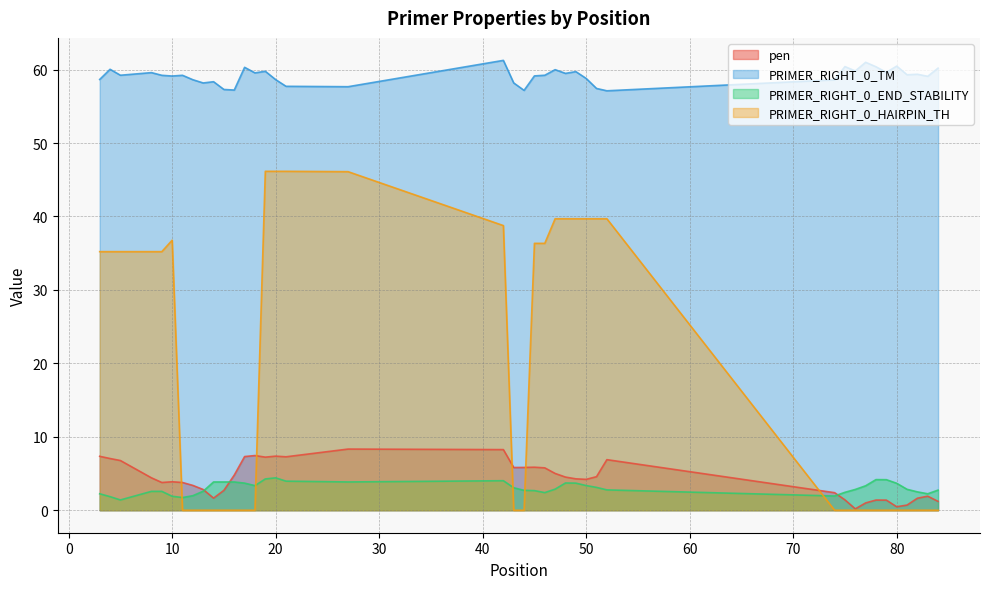

Reading left to right, extract all data points from this chart.

pen: 7.3	7.0	6.8	4.4	3.8	3.9	3.8	3.4	2.8	1.6	2.7	4.8	7.3	7.4	7.2	7.4	7.3	8.3	8.3	5.8	5.8	5.9	5.8	5.0	4.5	4.3	4.2	4.6	6.9	2.4	1.4	0.2	1.0	1.4	1.4	0.5	0.7	1.6	1.9	1.2
PRIMER_RIGHT_0_TM: 58.7	60.0	59.2	59.6	59.2	59.1	59.2	58.6	58.2	58.4	57.3	57.2	60.3	59.6	59.8	58.6	57.7	57.7	61.3	58.2	57.2	59.1	59.2	60.0	59.5	59.7	58.8	57.4	57.1	58.6	60.4	59.8	61.0	60.4	59.6	60.5	59.3	59.4	59.1	60.2
PRIMER_RIGHT_0_END_STABILITY: 2.2	1.9	1.4	2.6	2.6	1.9	1.7	2.0	2.6	3.9	3.9	3.9	3.7	3.4	4.3	4.4	4.0	3.9	4.0	3.1	2.7	2.7	2.4	2.9	3.7	3.7	3.4	3.1	2.8	1.9	2.4	2.8	3.3	4.2	4.2	3.7	2.9	2.5	2.2	2.7
PRIMER_RIGHT_0_HAIRPIN_TH: 35.2	35.2	35.2	35.2	35.2	36.8	0.0	0.0	0.0	0.0	0.0	0.0	0.0	0.0	46.1	46.1	46.1	46.1	38.8	0.0	0.0	36.3	36.3	39.7	39.7	39.7	39.7	39.7	39.7	0.0	0.0	0.0	0.0	0.0	0.0	0.0	0.0	0.0	0.0	0.0